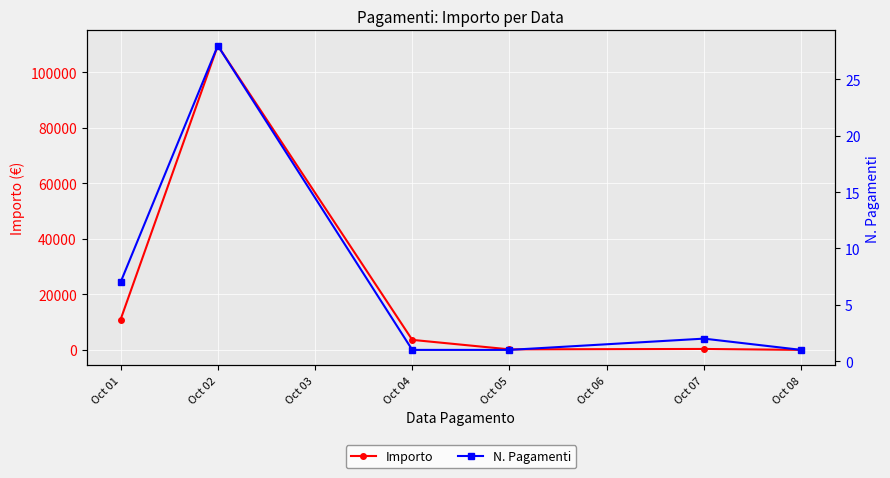

What is the minimum value for Importo?

18.9